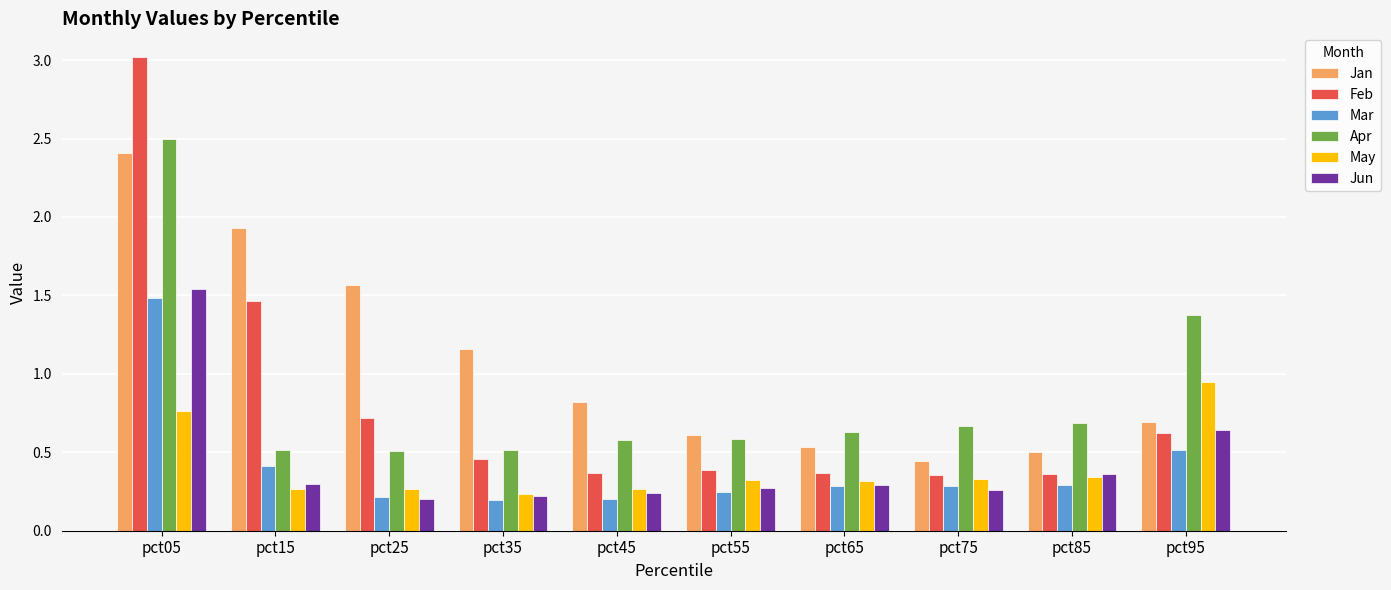

What is the sum of all Jan values?

10.7